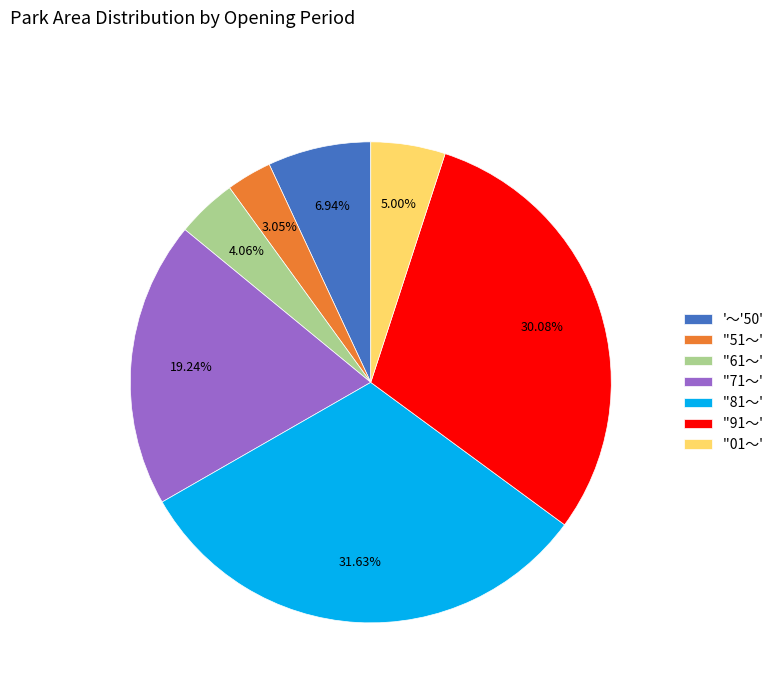

Between ''61～' and ''71～', which is larger?

''71～'